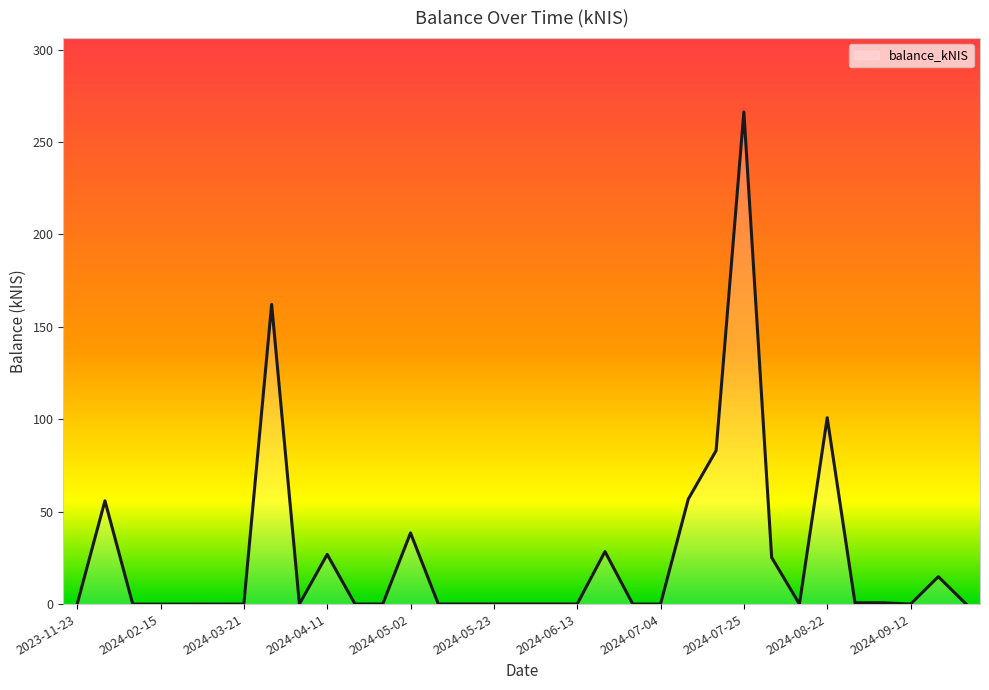

Does the chart have visible grid lines?

No